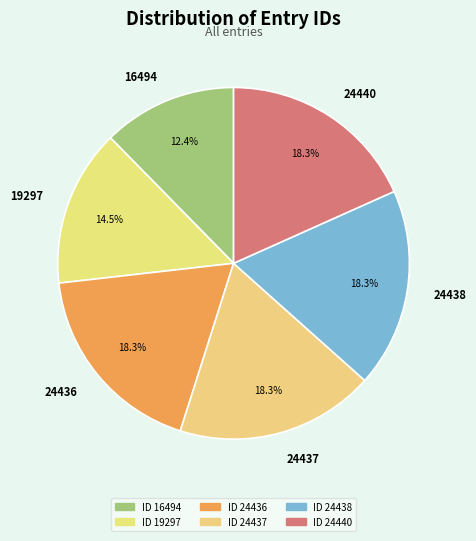

To the nearest percent, what is the combined percentage of 16494 and 24440?

31%